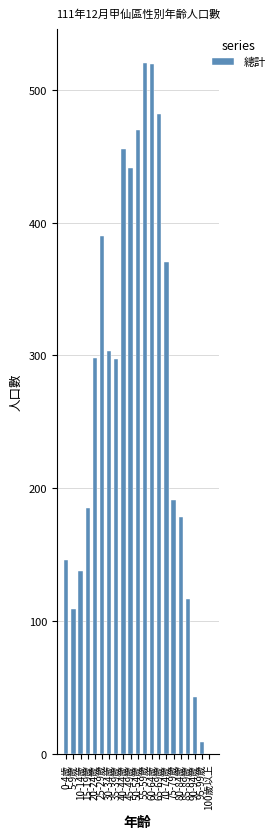

What is the average value?

270